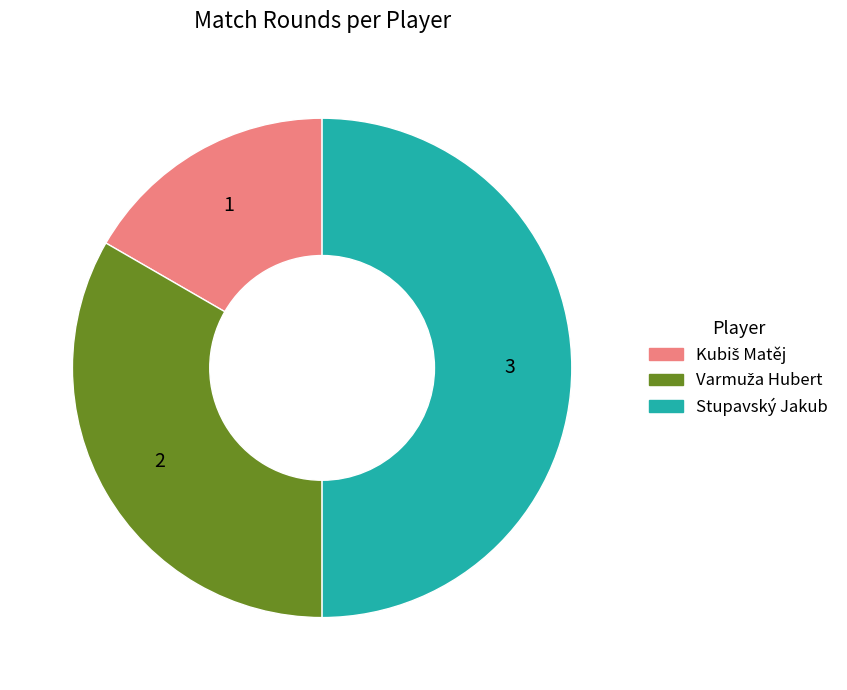

Which category has the biggest portion of the pie?

Stupavský Jakub